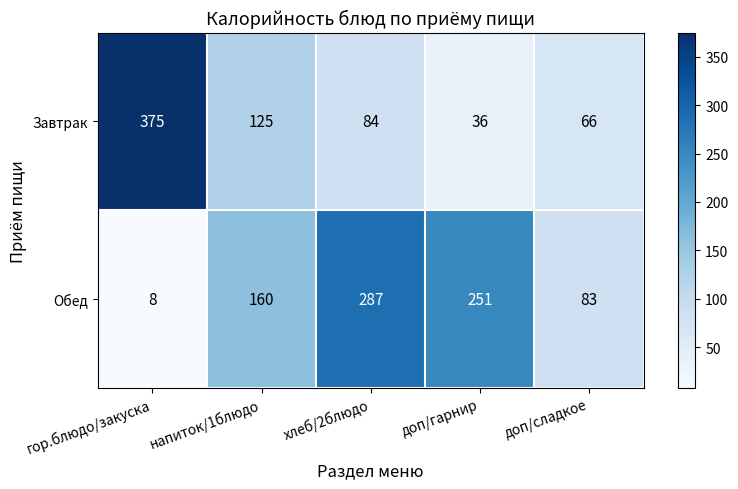

Which series changed the most between напиток/1блюдо and доп/сладкое?

Обед